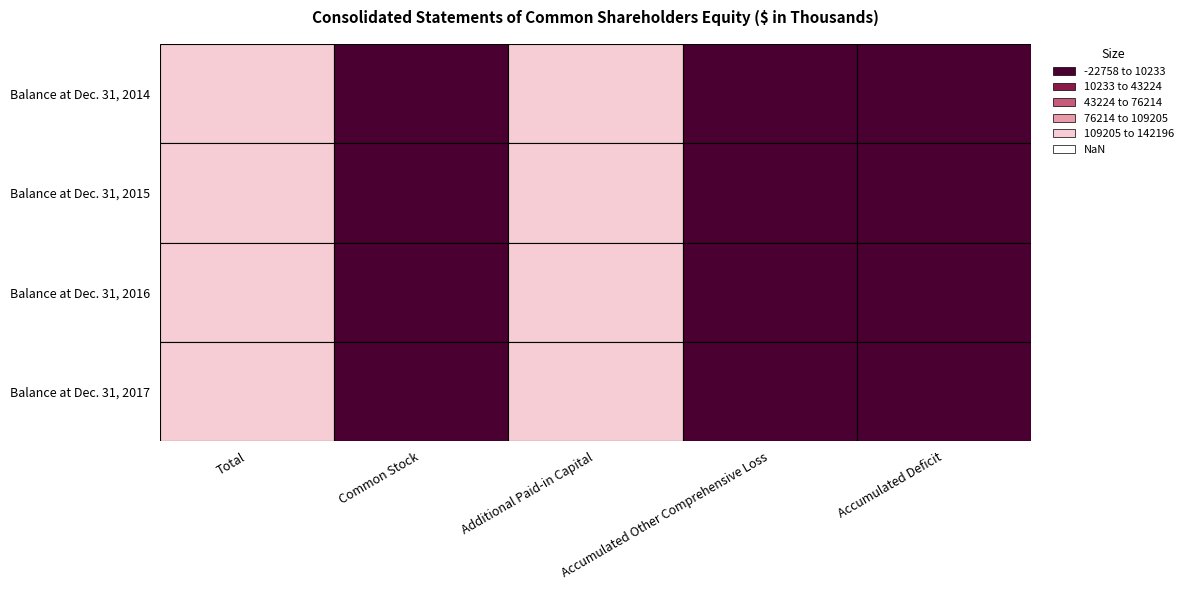

How many negative values does the Balance at Dec. 31, 2017 series have?

2